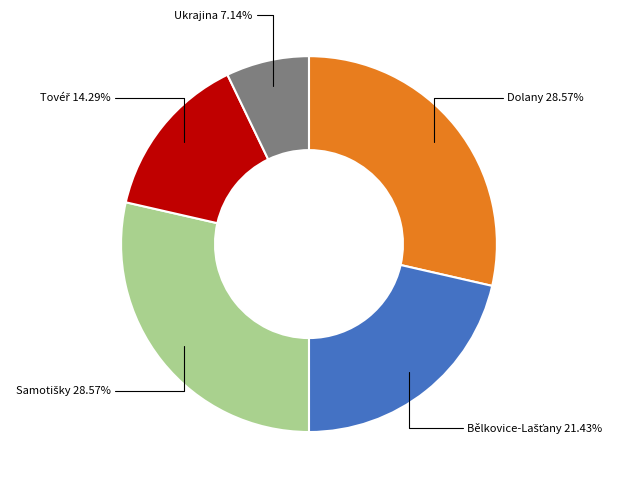

Which has a higher value, Dolany or Ukrajina?

Dolany